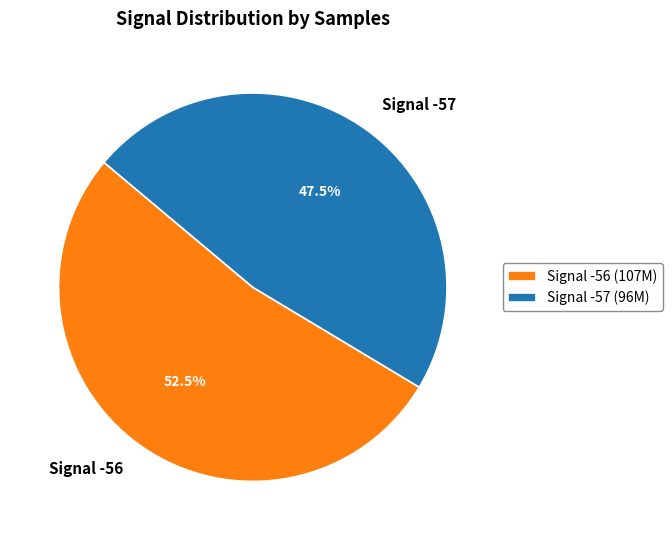

Approximately how many times larger is the value at Signal -56 compared to Signal -57?

1.1